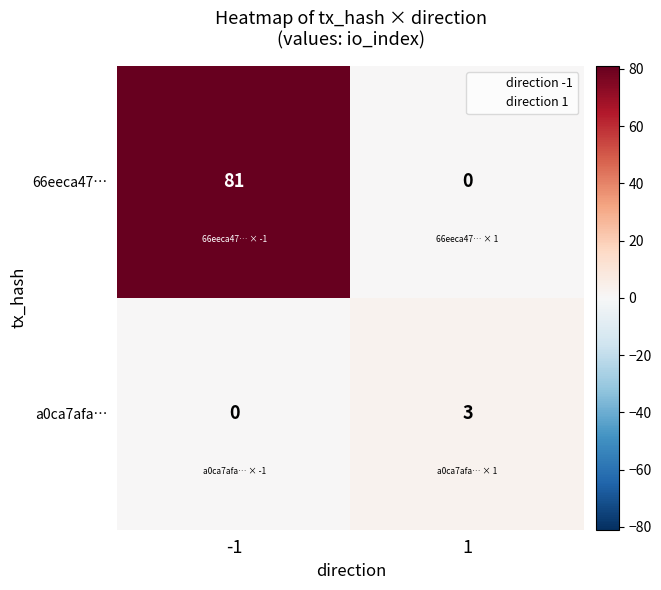

How many values in a0ca7afa… are above zero?

1